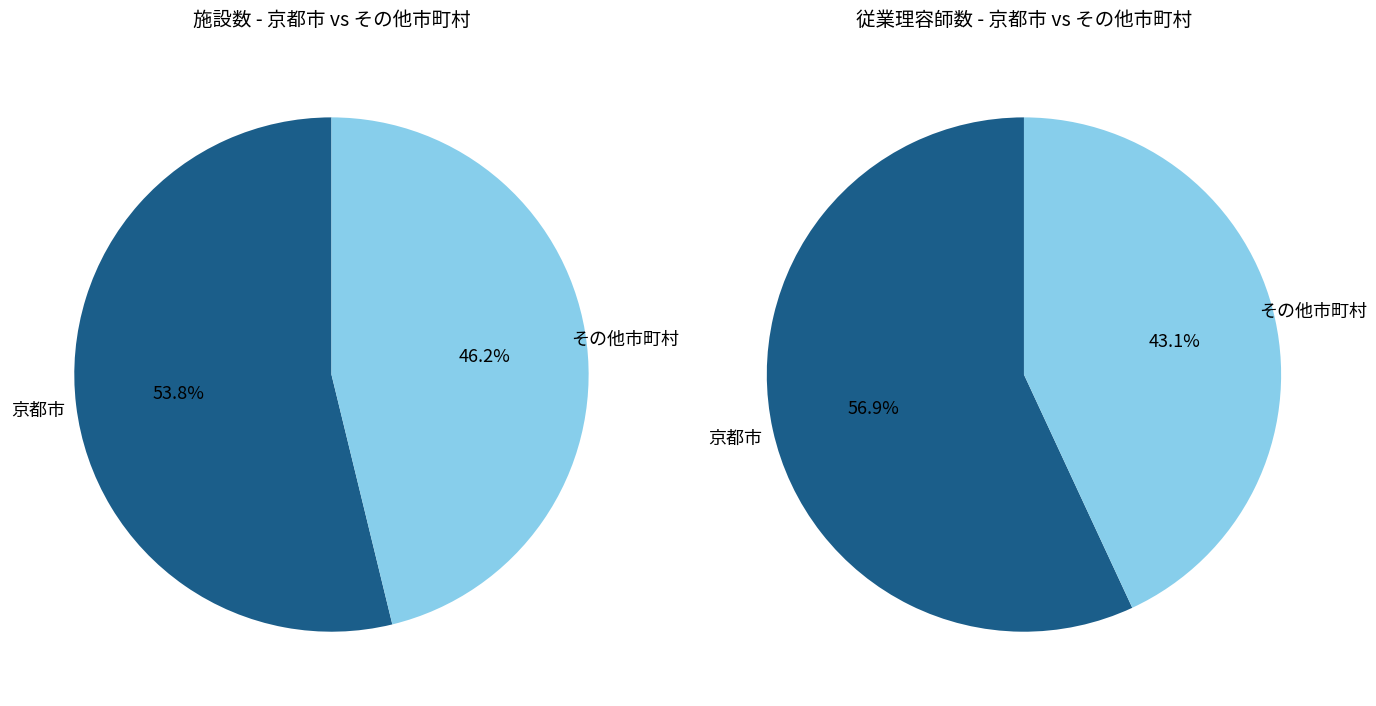

To the nearest percent, what is the difference between the largest and smallest slice percentages?

8%